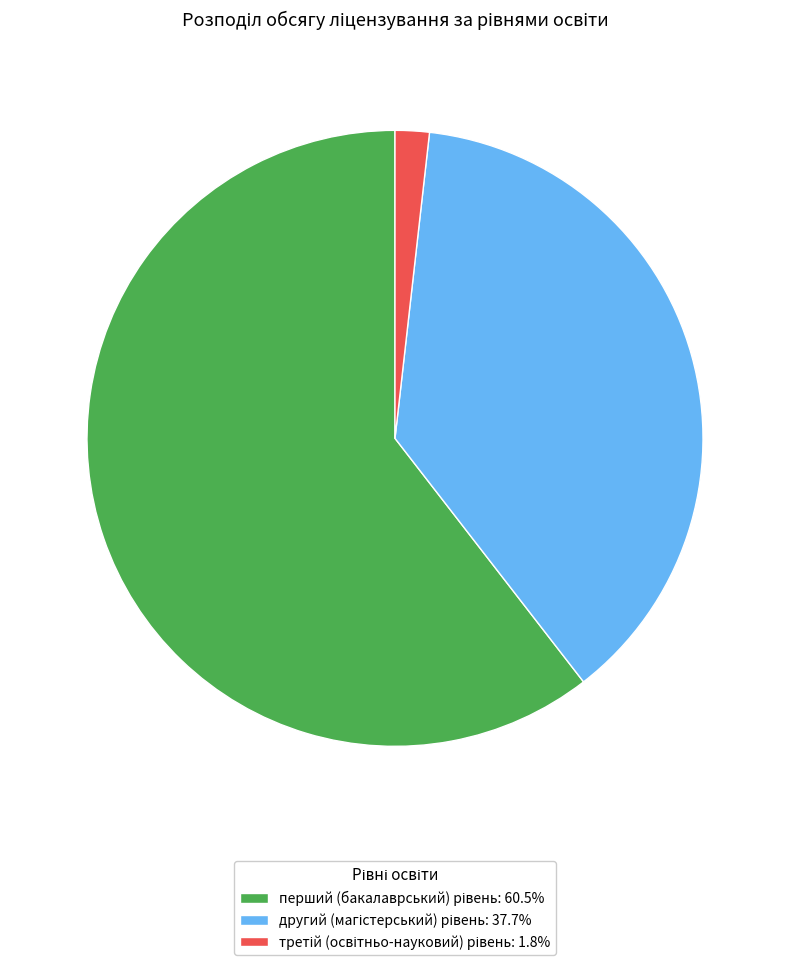

Does any single category account for the majority?

Yes